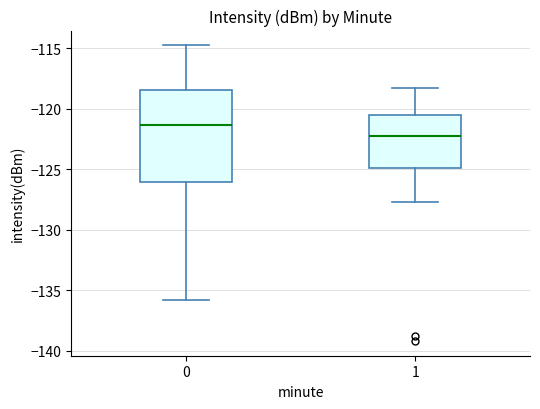

Reading left to right, transcribe this box plot: for each box, give where its median line is, the range the box spans, and where its two whiskers end, as read against the y-axis. The values are not printed on the chart, so give them approximately, as read against the axis.

0: median -121.5, box -126.0 to -118.5, whiskers -136.0 to -115.0
1: median -122.0, box -125.0 to -120.5, whiskers -127.5 to -118.5